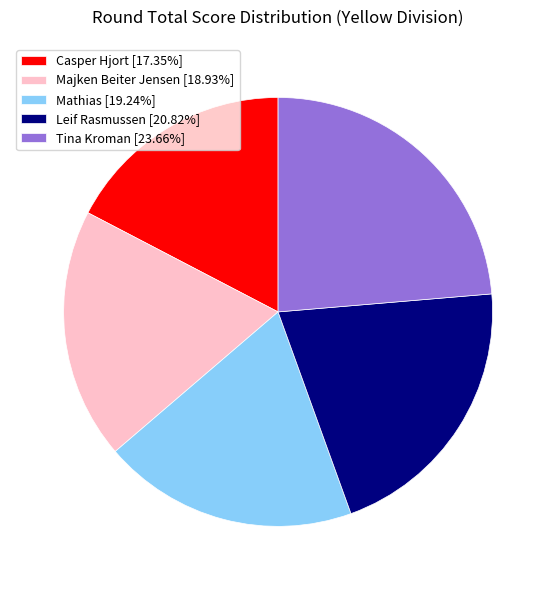

Approximately how many times larger is the value at Tina Kroman compared to Mathias?

1.2